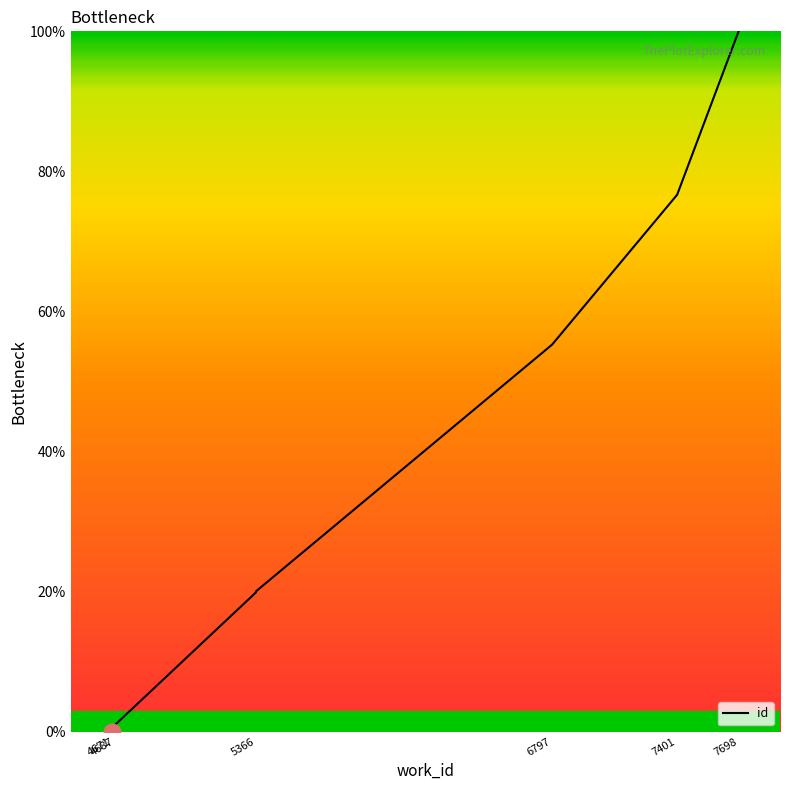

Reading left to right, list all the values displayed in this chart.

0.0	0.2	1.0	19.9	19.9	19.9	20.0	55.3	76.7	100.0